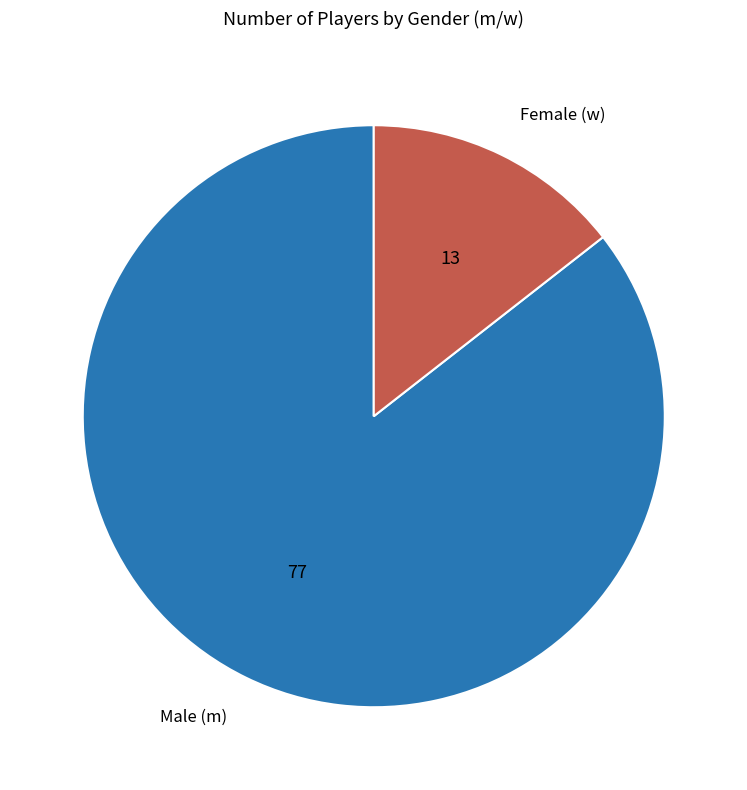

Rank the categories by value from lowest to highest.

Female (w), Male (m)